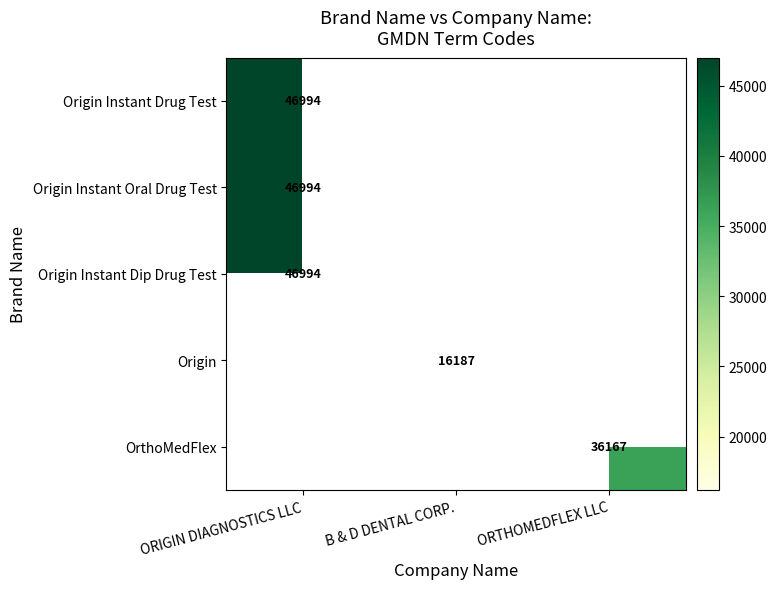

True or false: Origin Instant Oral Drug Test has a value of 46994 at ORIGIN DIAGNOSTICS LLC.

True